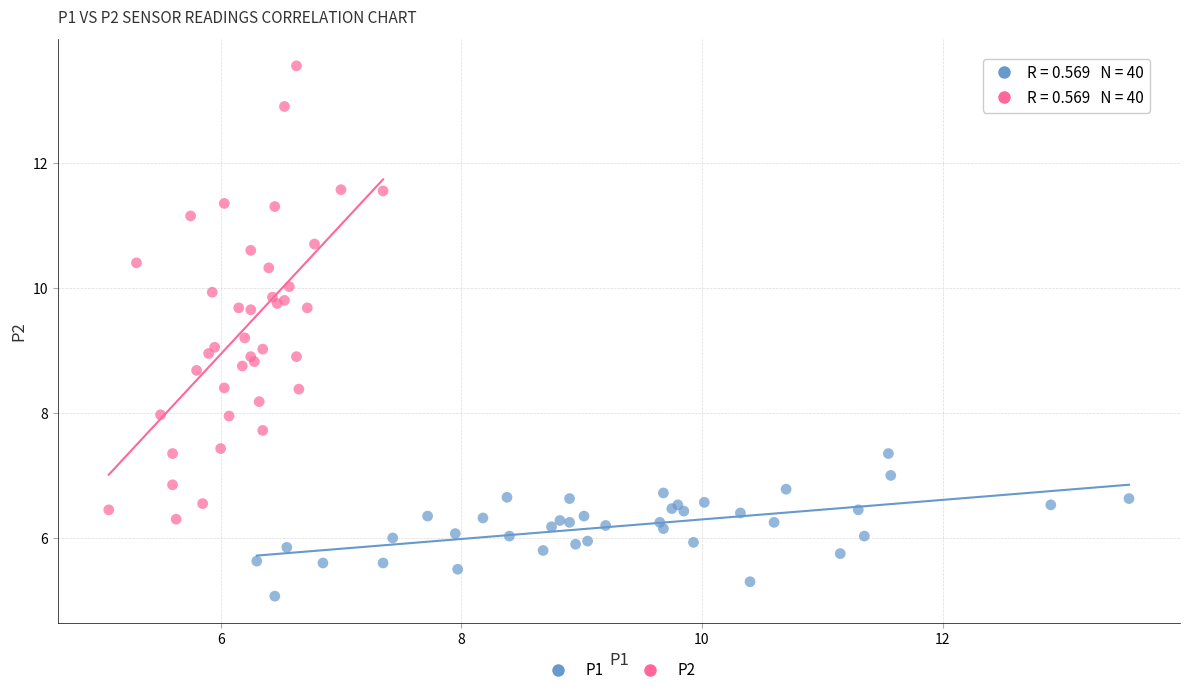

Which series reaches the maximum Y coordinate?

P2